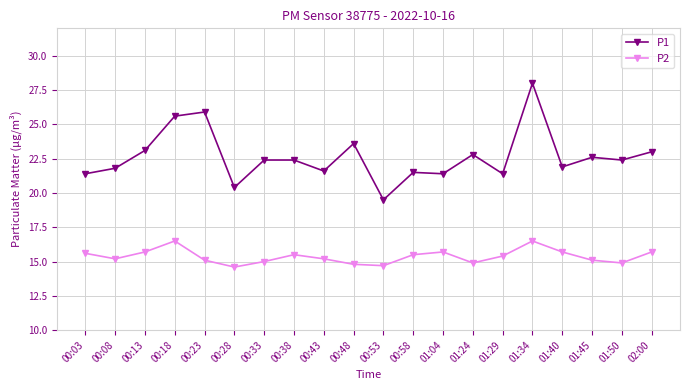

List the series in order of their peak value, lowest first.

P2, P1